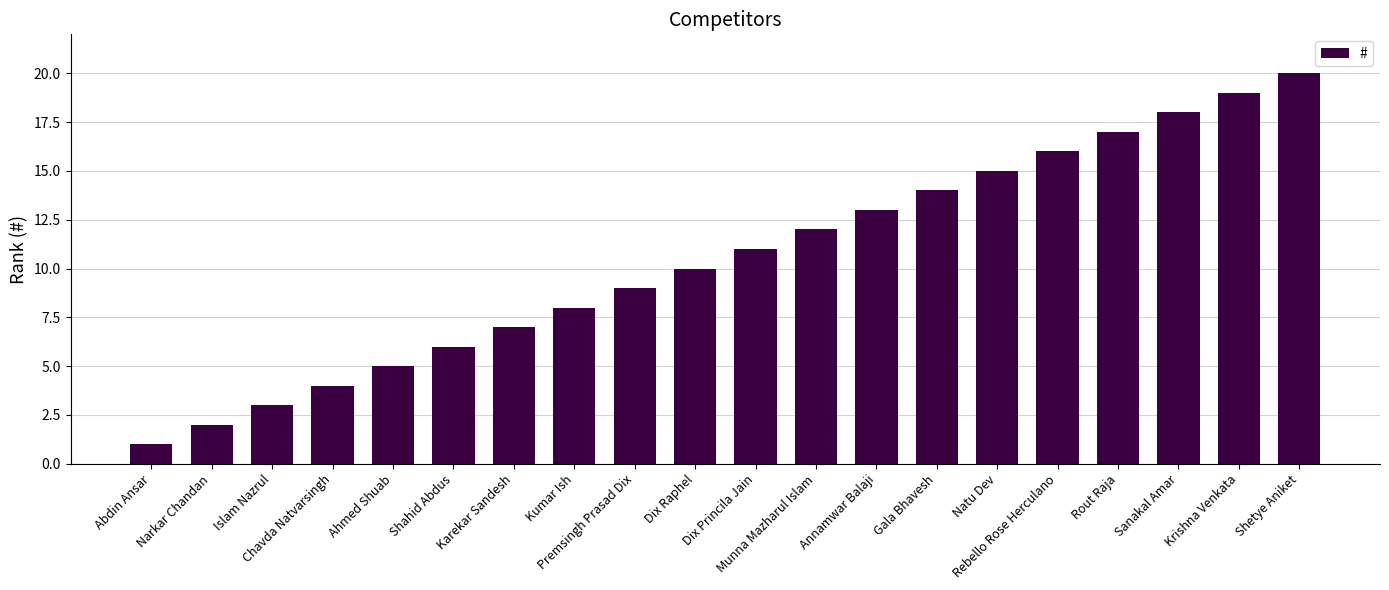

Which label corresponds to the smallest value in the chart?

Abdin Ansar